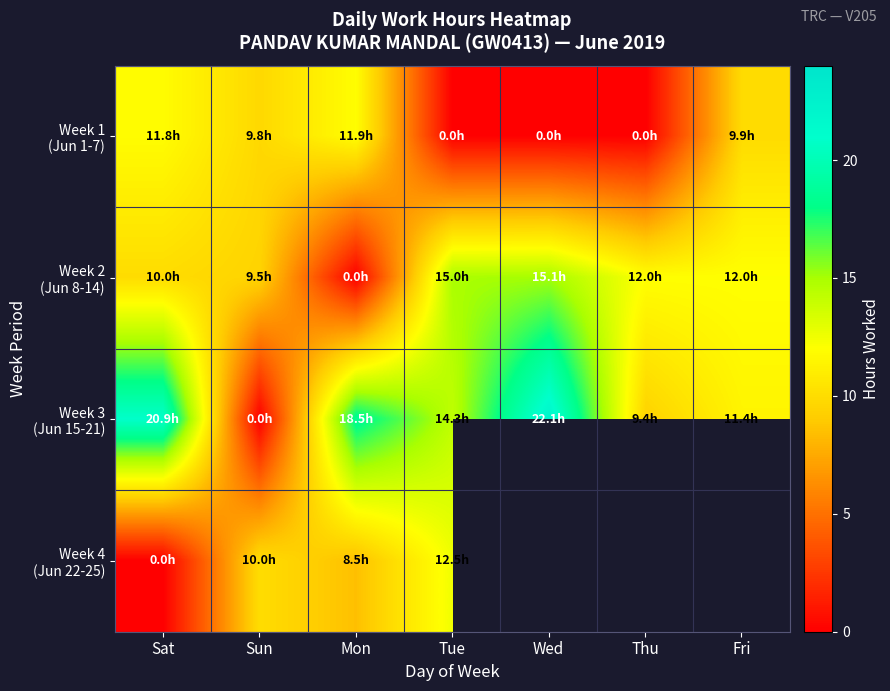

At which label does Week 3 (Jun 15-21) first exceed 14?

Sat